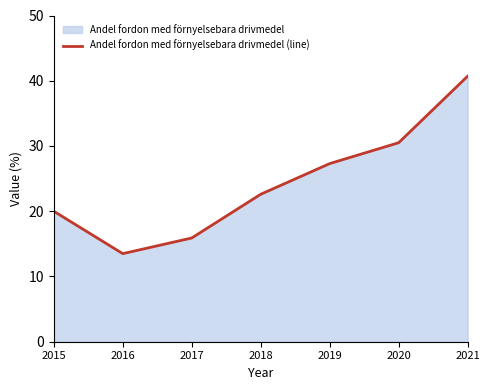

Reading left to right, what are all the values shown in this chart?

20.0	13.5	15.9	22.6	27.3	30.5	40.7